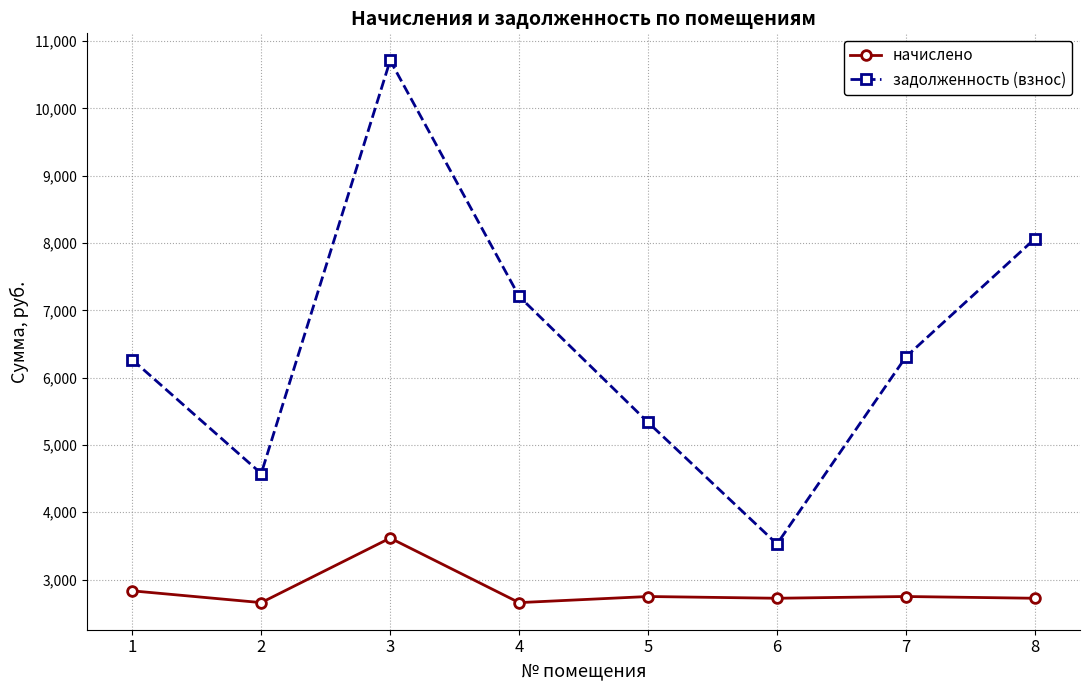

Read the начислено value at 1.

2831.8